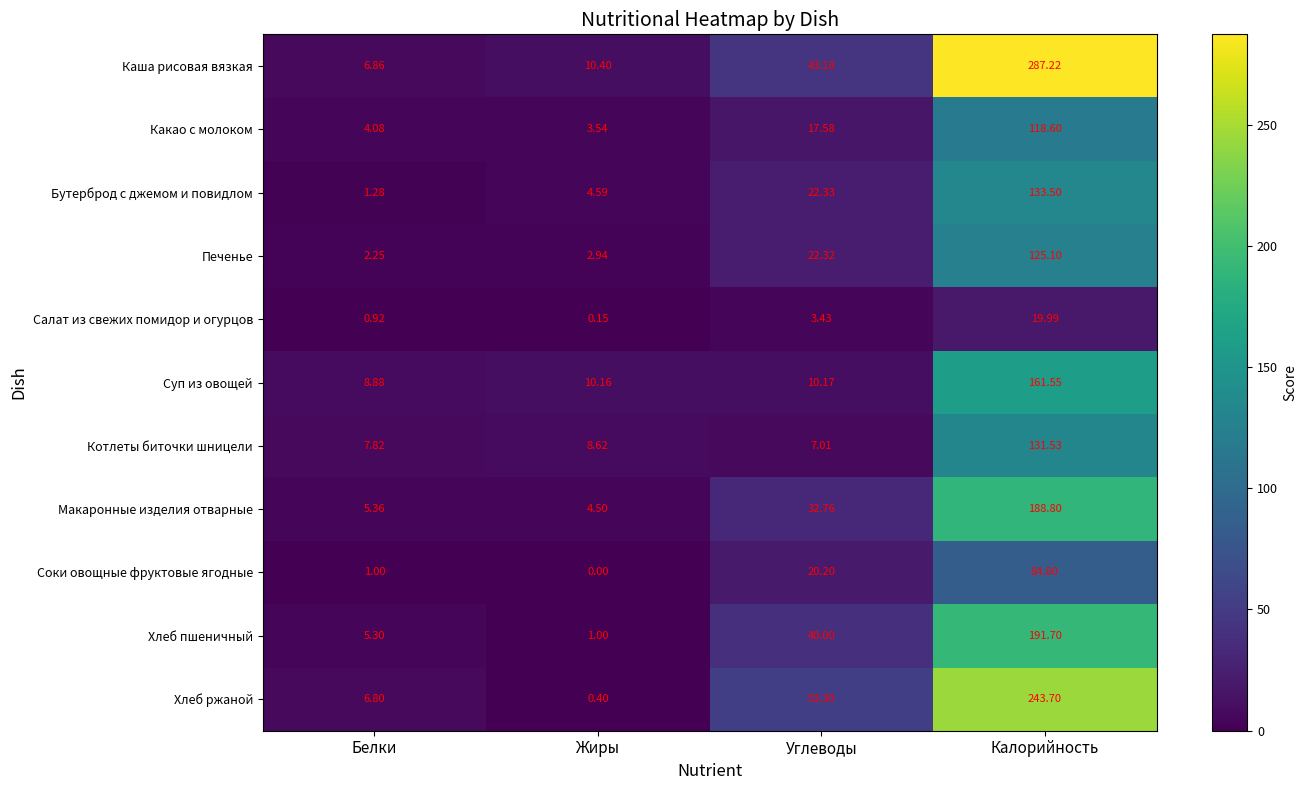

Where does the Котлеты биточки шницели series first go above 8?

Жиры